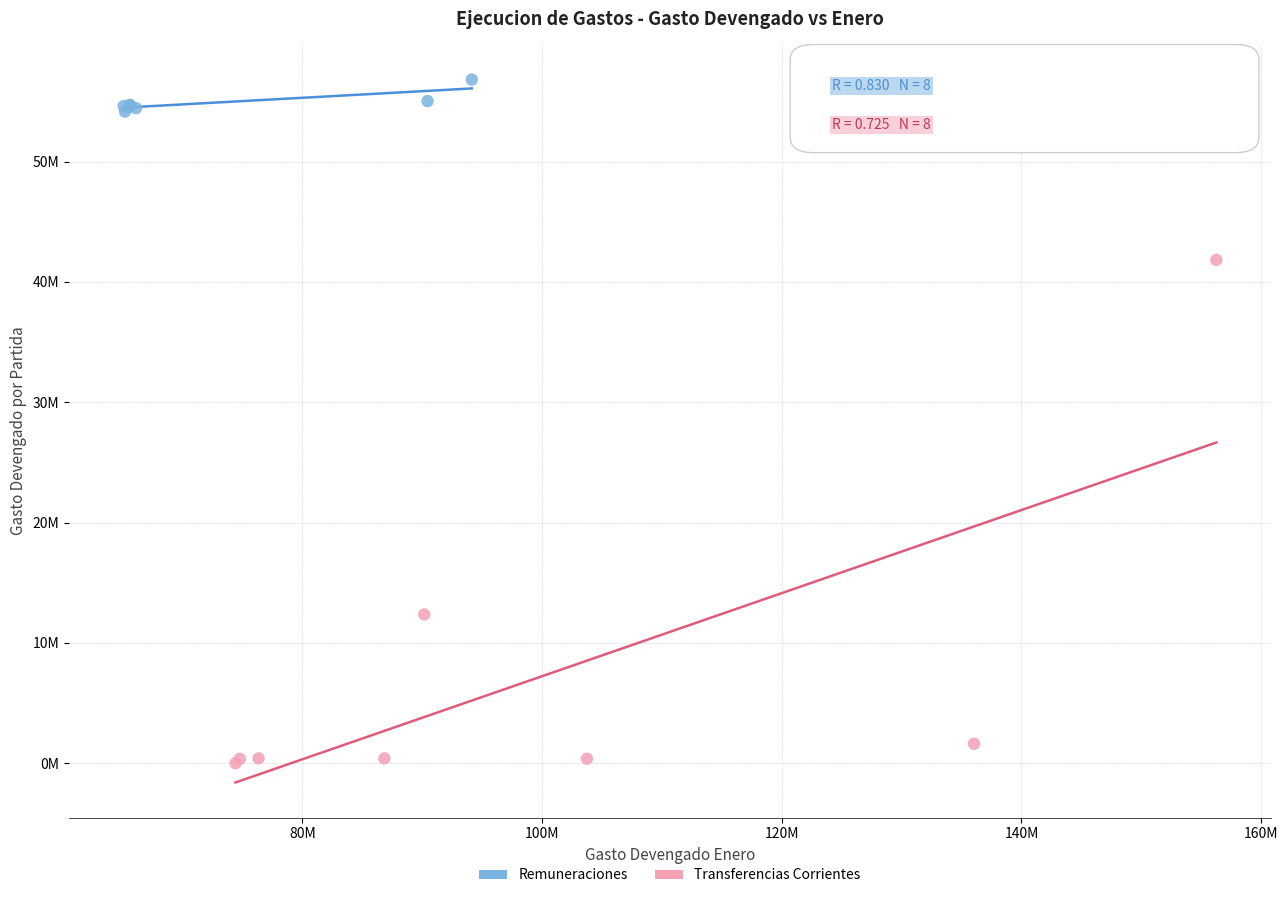

What are all the series names shown in the legend?

Remuneraciones, Transferencias Corrientes